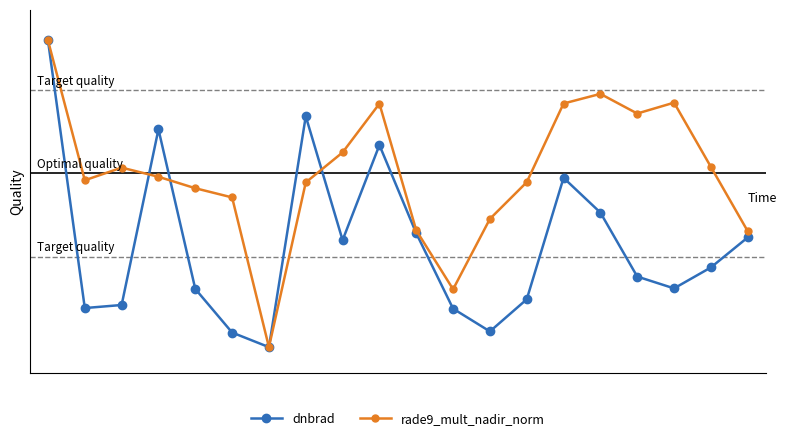

What is the value of the rade9_mult_nadir_norm point at the 8th from the left?

4.2